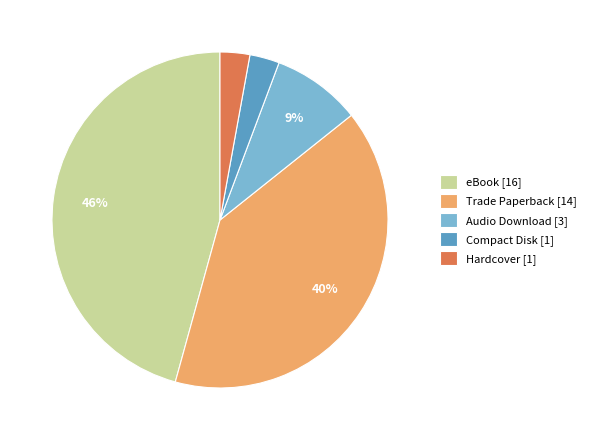

To the nearest percent, what is the combined percentage of Trade Paperback and Hardcover?

43%